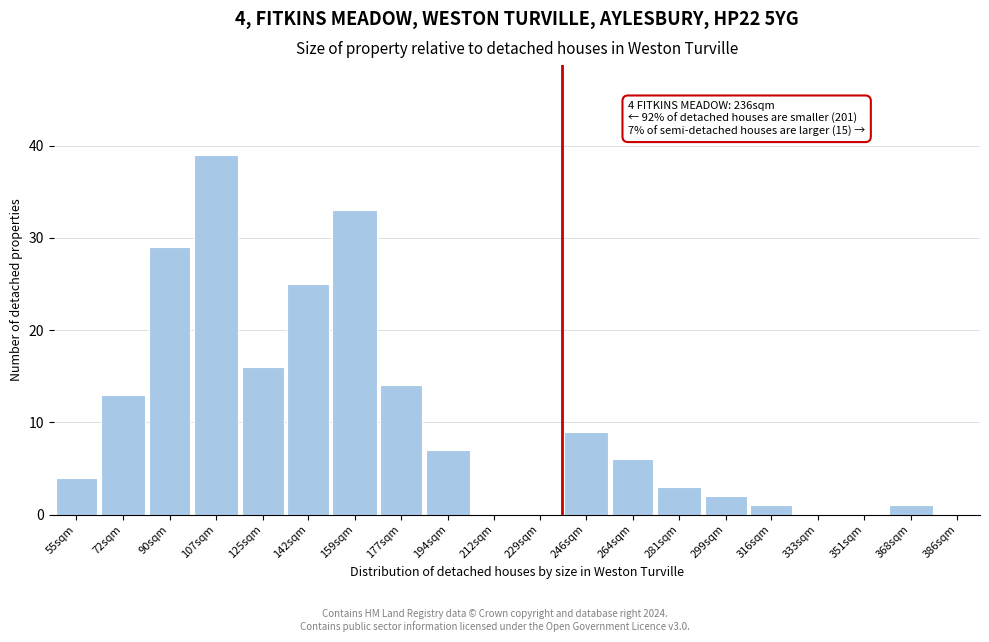

Reading right to left, what are all the values shown in this chart?

386sqm=0	368sqm=1	351sqm=0	333sqm=0	316sqm=1	299sqm=2	281sqm=3	264sqm=6	246sqm=9	229sqm=0	212sqm=0	194sqm=7	177sqm=14	159sqm=33	142sqm=25	125sqm=16	107sqm=39	90sqm=29	72sqm=13	55sqm=4